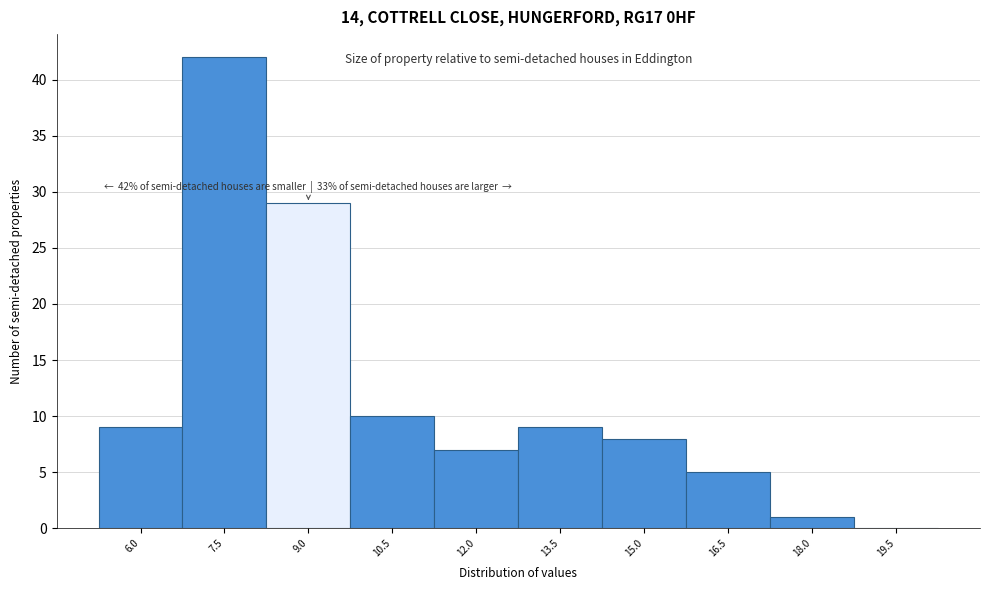

Reading right to left, what are all the values shown in this chart?

19.5=0	18.0=1	16.5=5	15.0=8	13.5=9	12.0=7	10.5=10	9.0=29	7.5=42	6.0=9